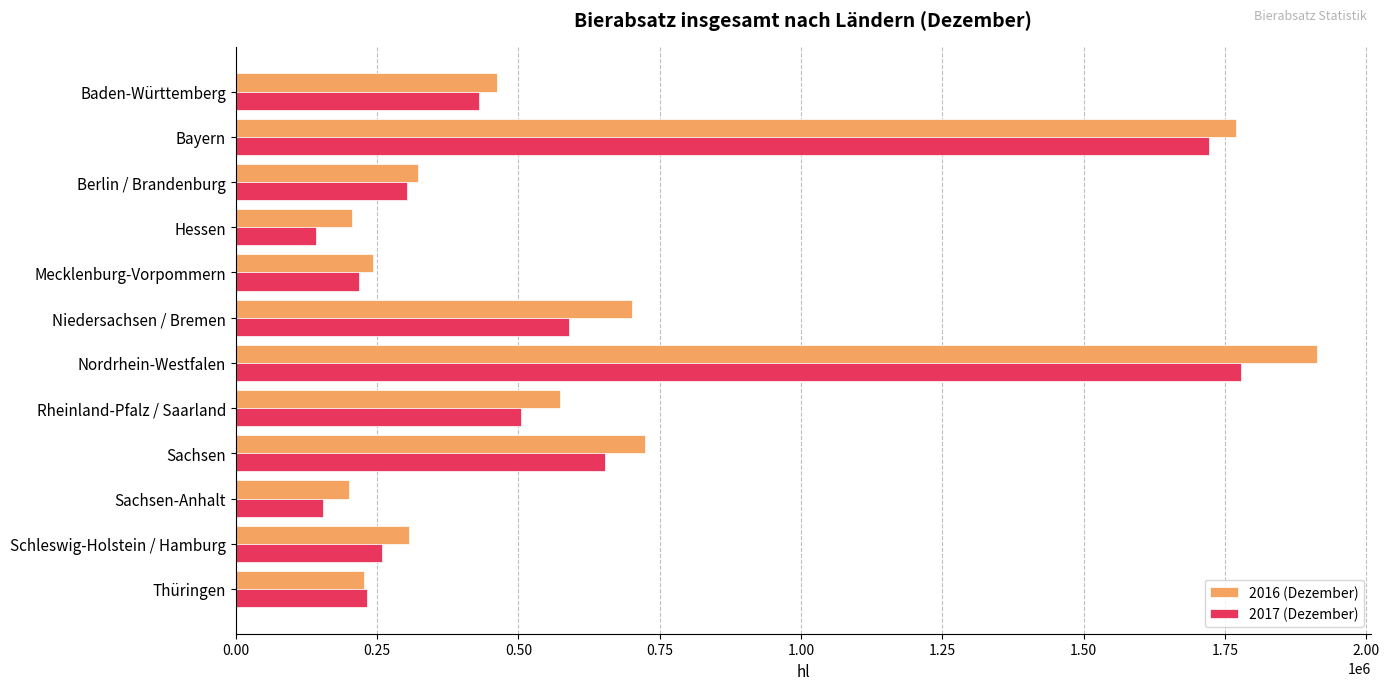

At how many categories does at least one series exceed 1681626?

2